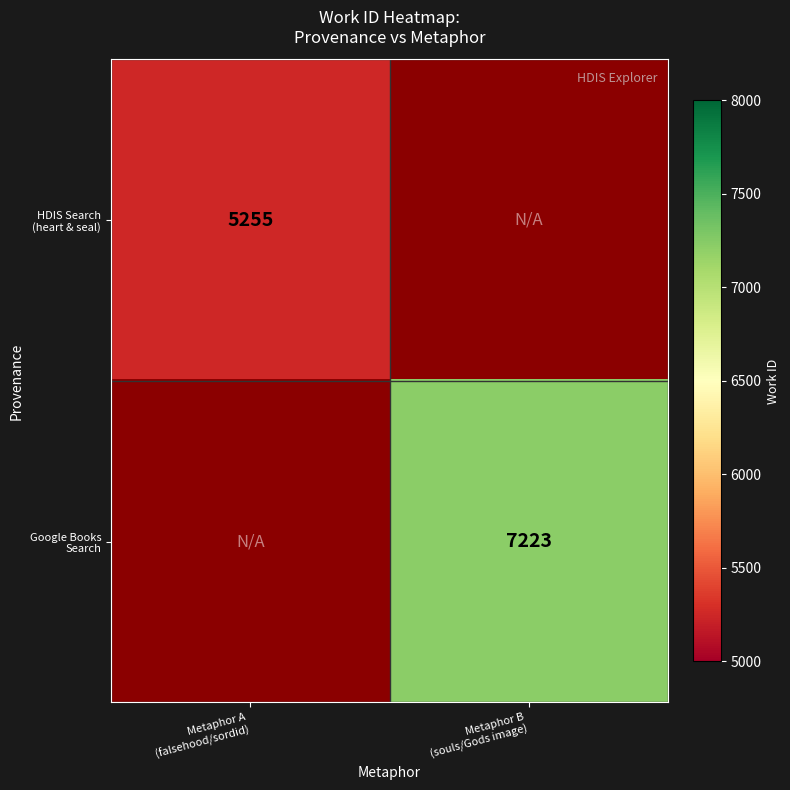

What is the greatest value displayed?

7223.0